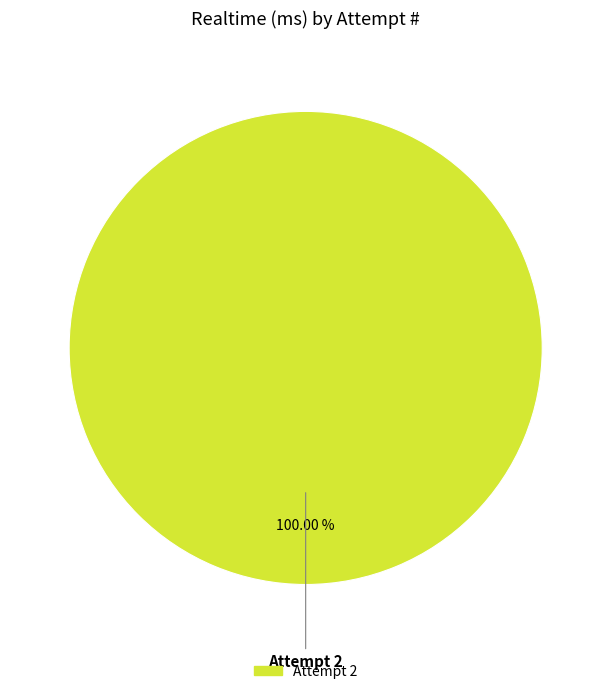

Is there any slice that represents more than half of the pie?

Yes